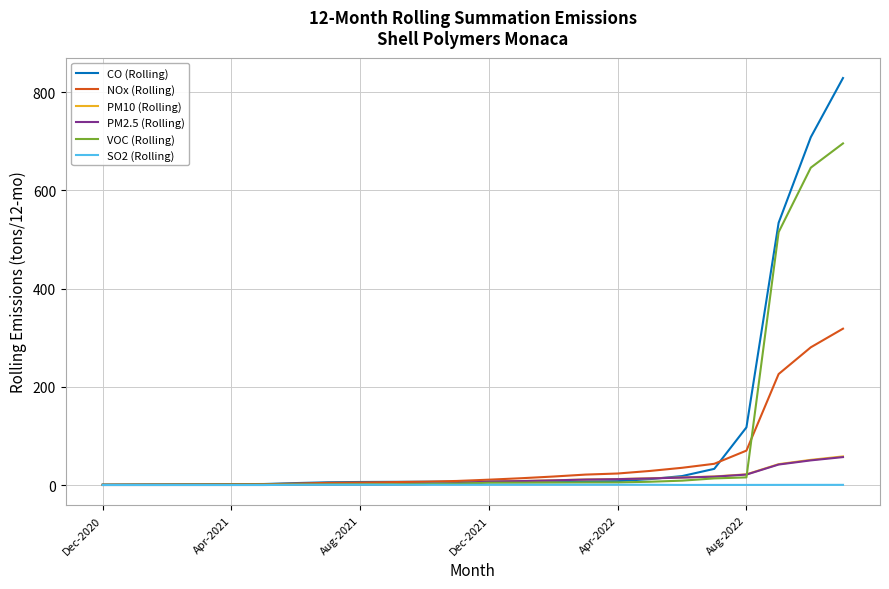

What is the maximum value for SO2 (Rolling)?

0.5